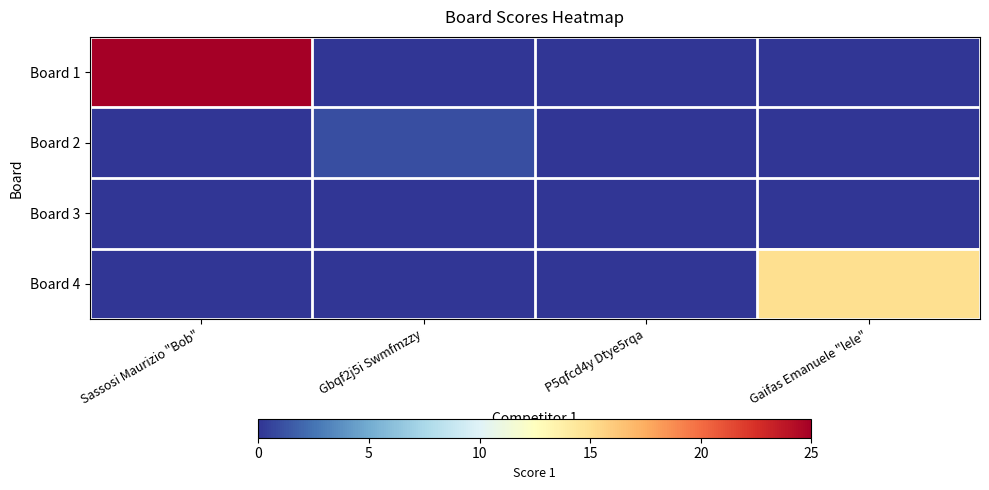

Reading right to left, extract all data points from this chart.

Board 1: Gaifas Emanuele "lele"=0	P5qfcd4y Dtye5rqa=0	Gbqf2j5i Swmfmzzy=0	Sassosi Maurizio "Bob"=25
Board 2: Gaifas Emanuele "lele"=0	P5qfcd4y Dtye5rqa=0	Gbqf2j5i Swmfmzzy=1	Sassosi Maurizio "Bob"=0
Board 3: Gaifas Emanuele "lele"=0	P5qfcd4y Dtye5rqa=0	Gbqf2j5i Swmfmzzy=0	Sassosi Maurizio "Bob"=0
Board 4: Gaifas Emanuele "lele"=15	P5qfcd4y Dtye5rqa=0	Gbqf2j5i Swmfmzzy=0	Sassosi Maurizio "Bob"=0